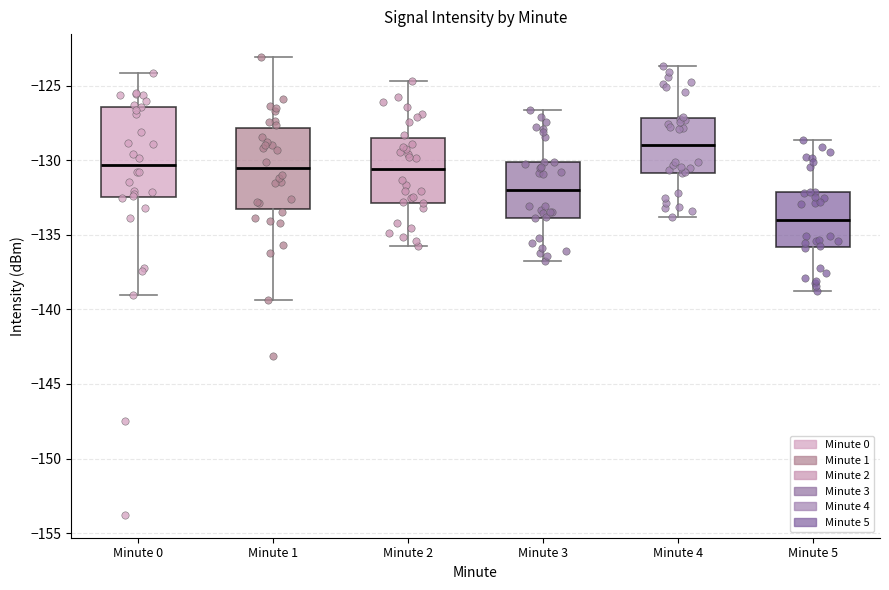

Reading left to right, read every box against the y-axis: the position of its median line, the range the box covers, and the ends of its whiskers. The values are not printed on the chart, so give them approximately, as read against the axis.

Minute 0: median -130.5, box -132.5 to -126.5, whiskers -139.0 to -124.0
Minute 1: median -130.5, box -133.5 to -128.0, whiskers -139.5 to -123.0
Minute 2: median -130.5, box -133.0 to -128.5, whiskers -136.0 to -124.5
Minute 3: median -132.0, box -134.0 to -130.0, whiskers -137.0 to -126.5
Minute 4: median -129.0, box -131.0 to -127.0, whiskers -134.0 to -123.5
Minute 5: median -134.0, box -136.0 to -132.0, whiskers -139.0 to -128.5